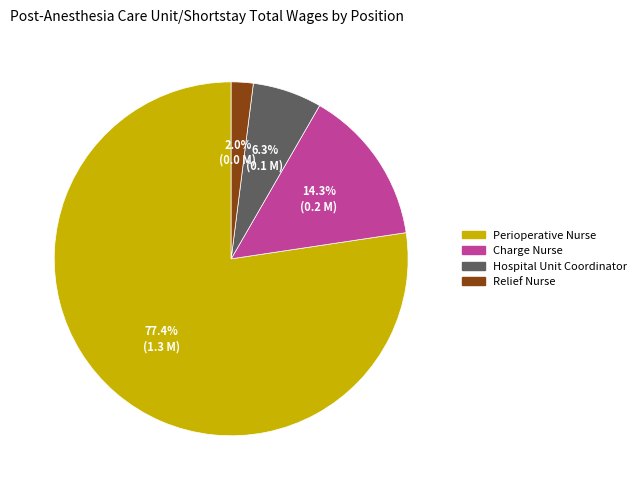

To the nearest percent, what portion does Charge Nurse represent?

14%